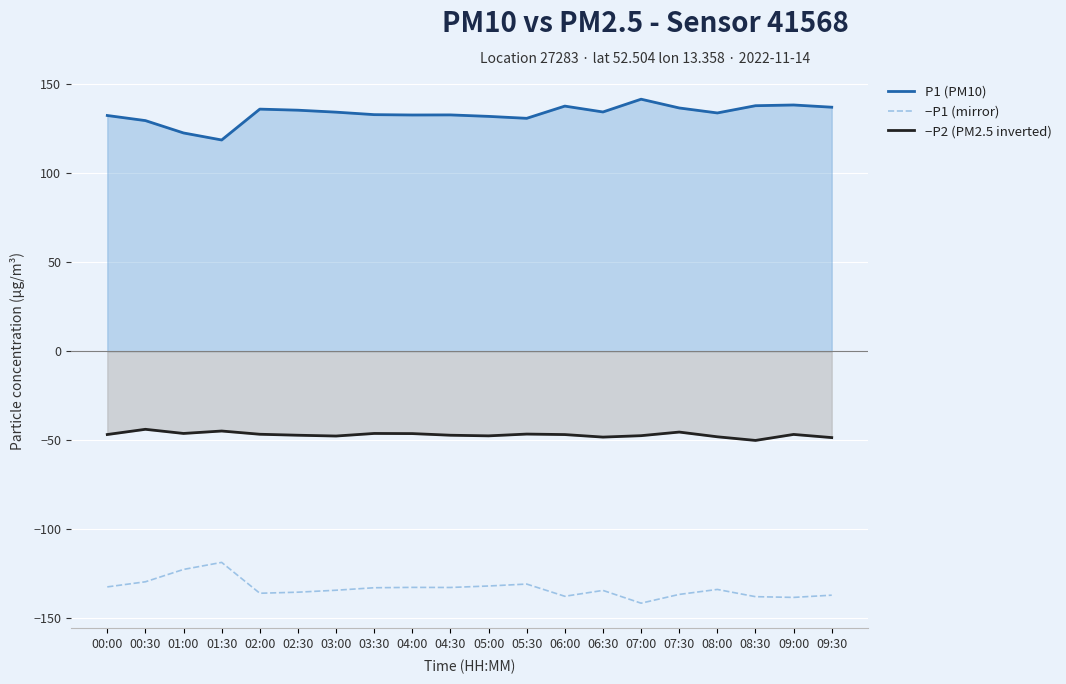

Which series has the largest range (max minus min)?

P1 (PM10)